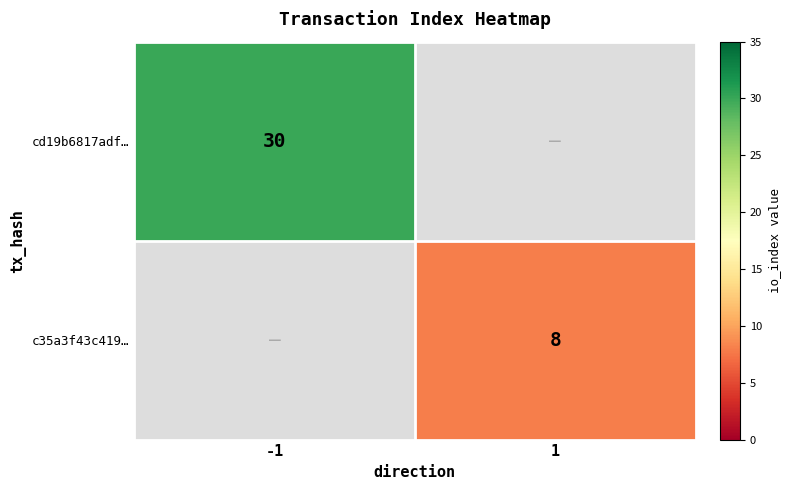

Is it true that cd19b6817adf… equals 30 at -1?

True